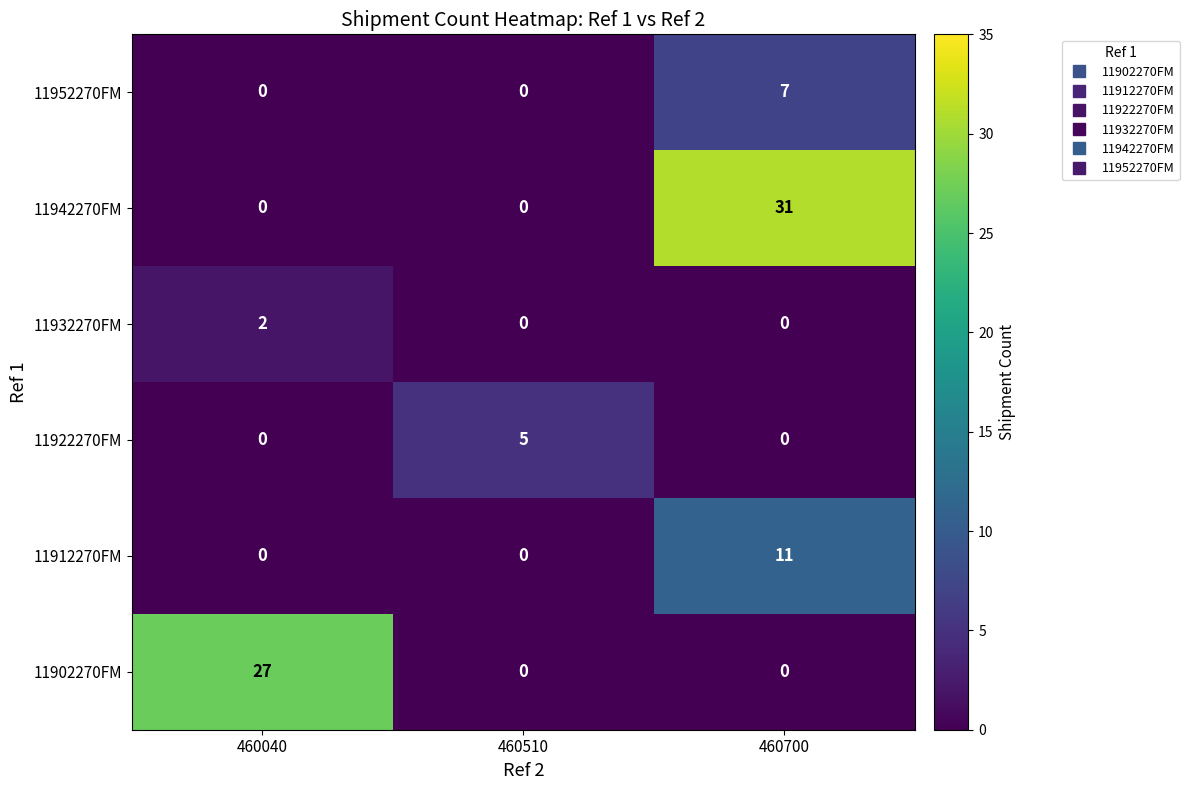

What is the average value of the 11912270FM series?

4